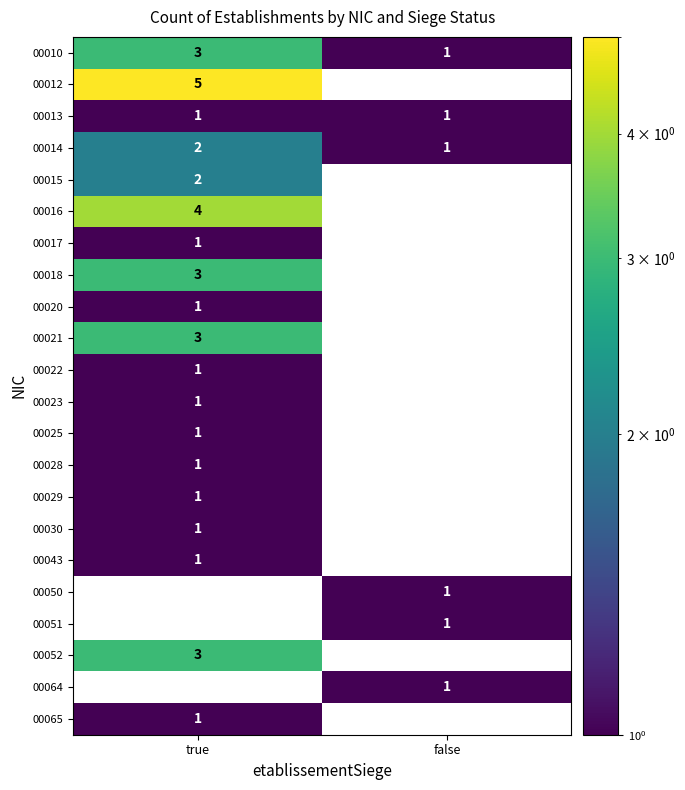

What is the difference between the maximum and minimum values in the 00016 series?

4